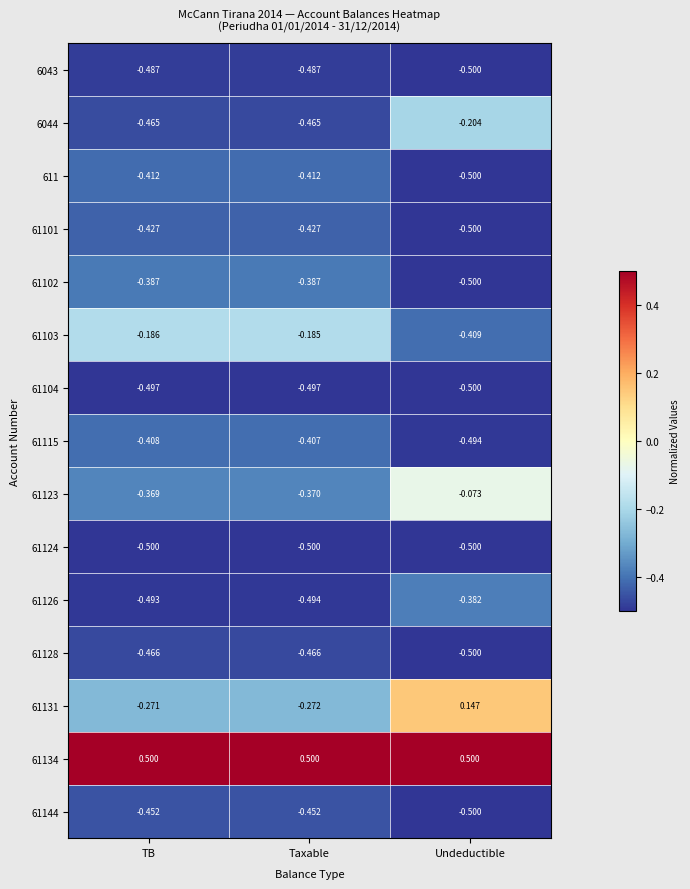

At which label is 6044 closest to 0?

Undeductible